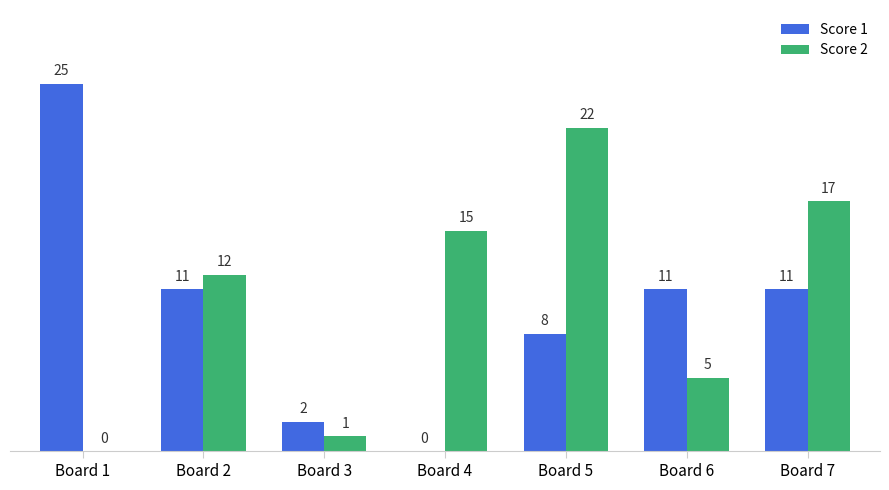

Which series has the largest total across all categories?

Score 2